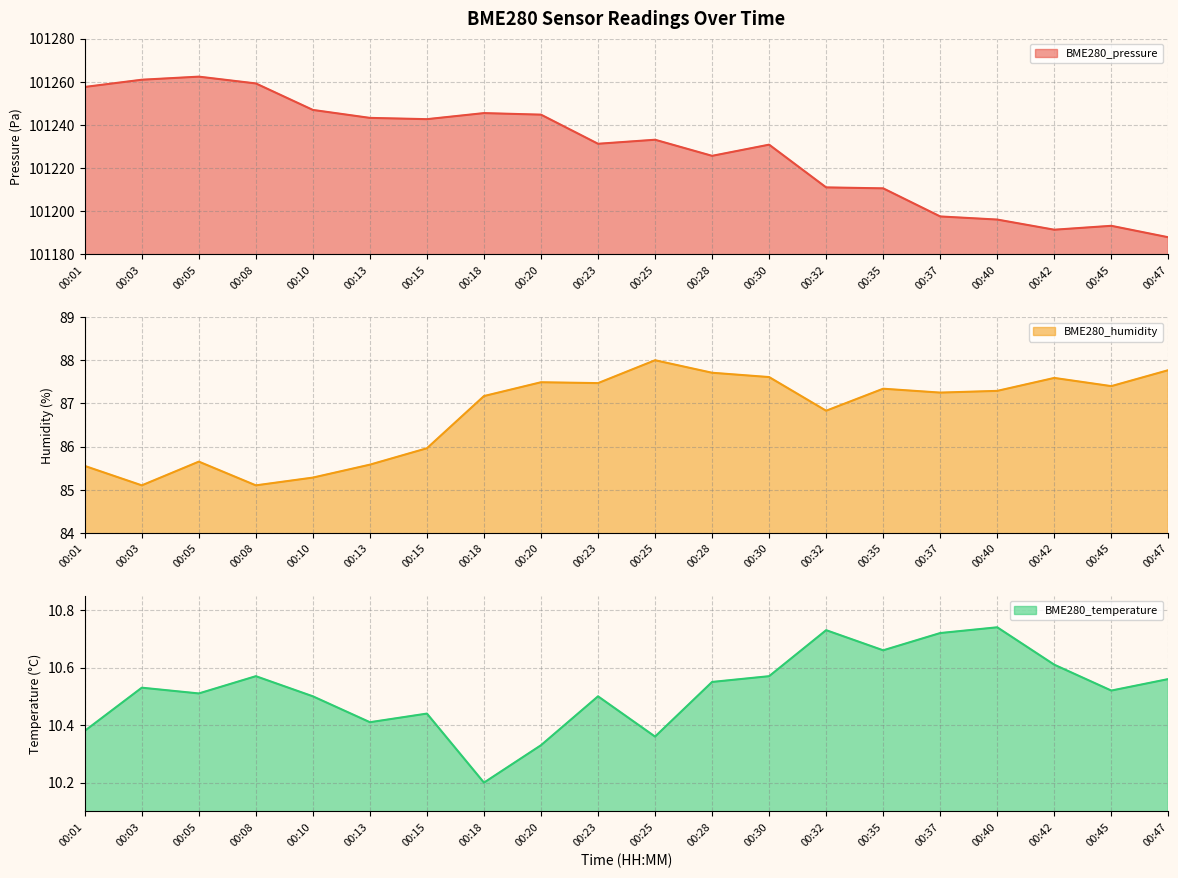

The BME280_temperature series shows 10.6 at 00:30. True or false?

True